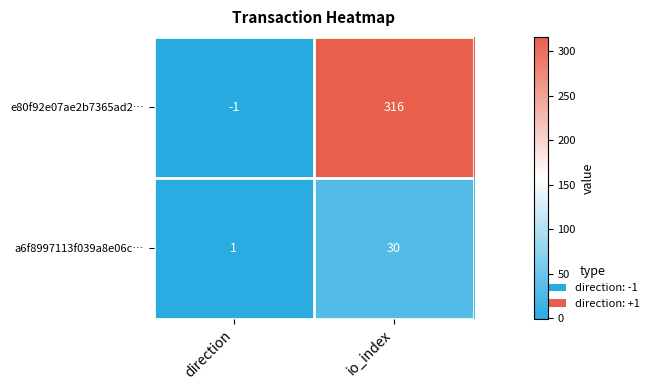

Which series has the largest range (max minus min)?

e80f92e07ae2b7365ad2…